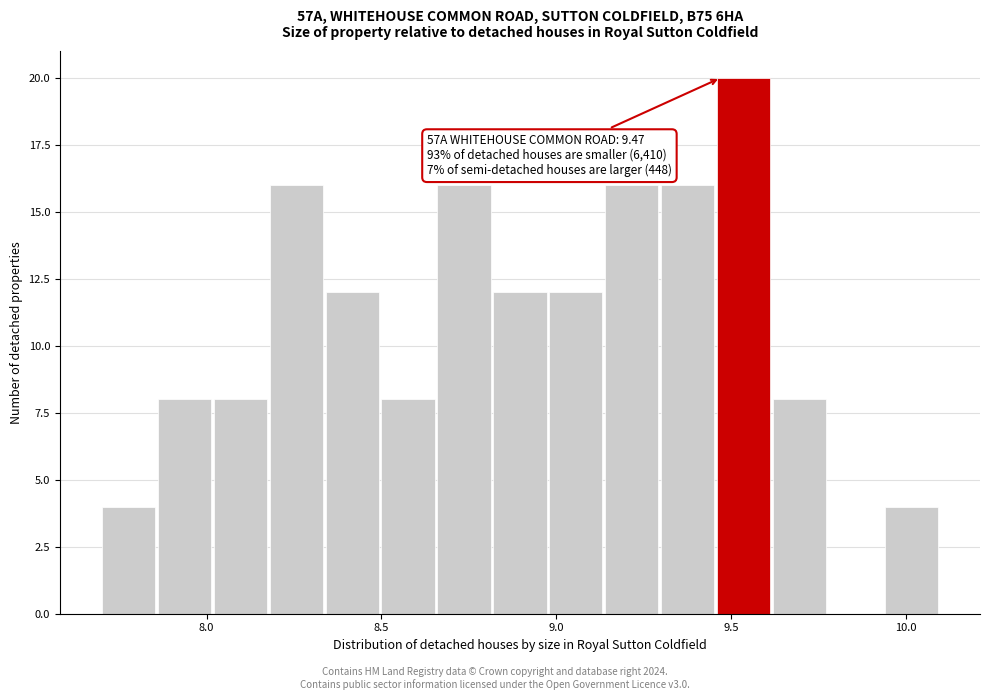

Around what value on the x-axis is the tallest bar? Give the approximate position of its centre, as read against the axis.

9.55